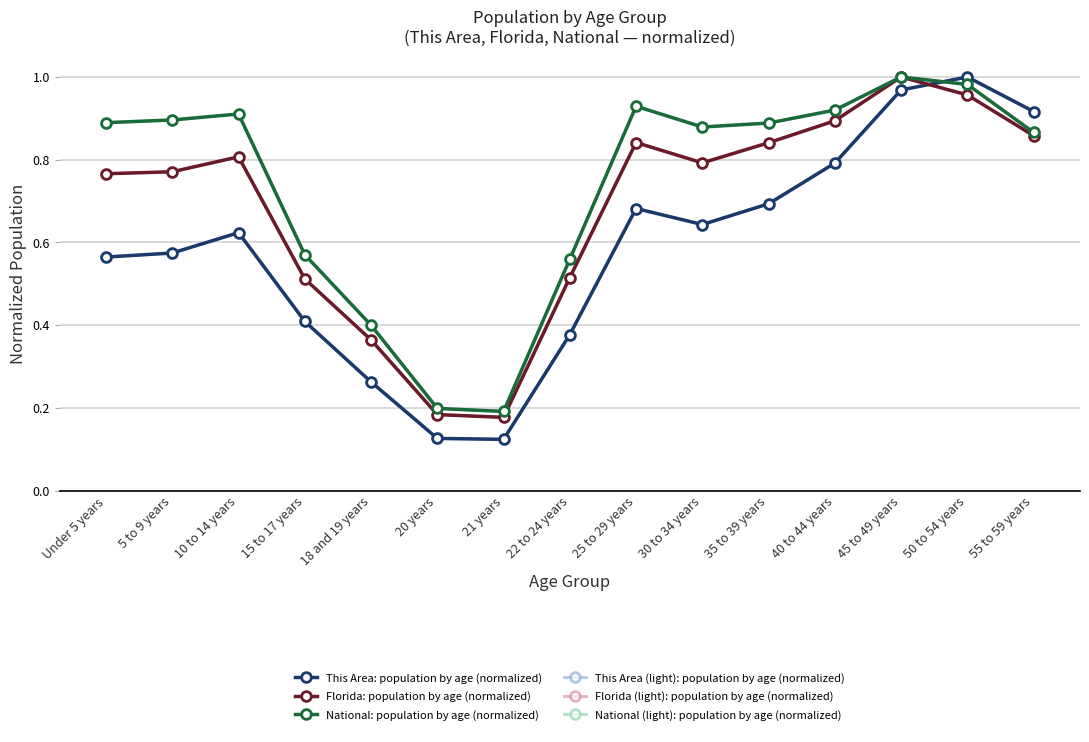

List the labels in order of This Area: population by age (normalized) value, largest first.

50 to 54 years, 45 to 49 years, 55 to 59 years, 40 to 44 years, 35 to 39 years, 25 to 29 years, 30 to 34 years, 10 to 14 years, 5 to 9 years, Under 5 years, 15 to 17 years, 22 to 24 years, 18 and 19 years, 20 years, 21 years